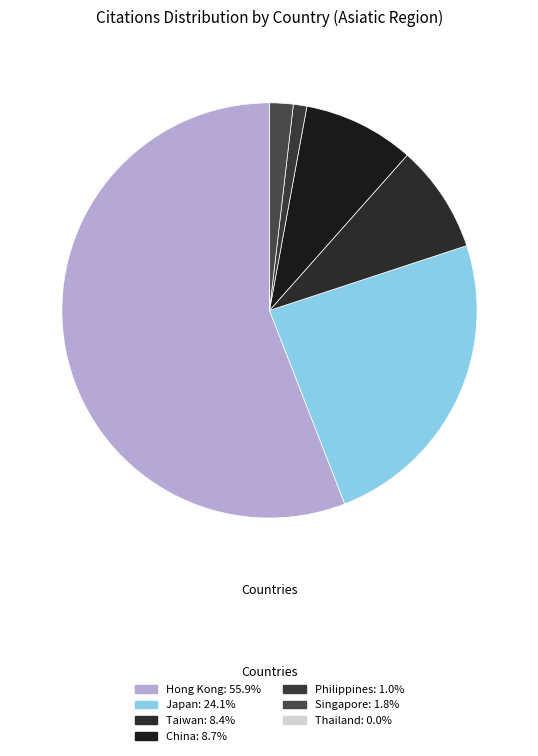

Is it true that China is 9% of the pie?

True